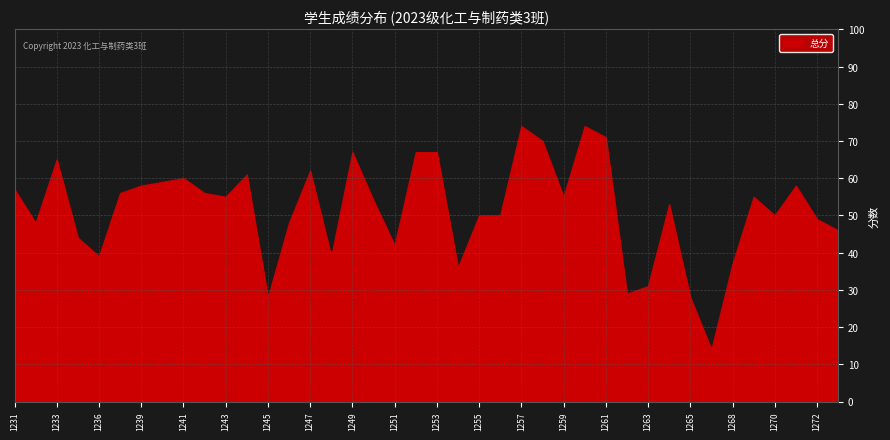

What is the difference between the maximum and minimum values?

60